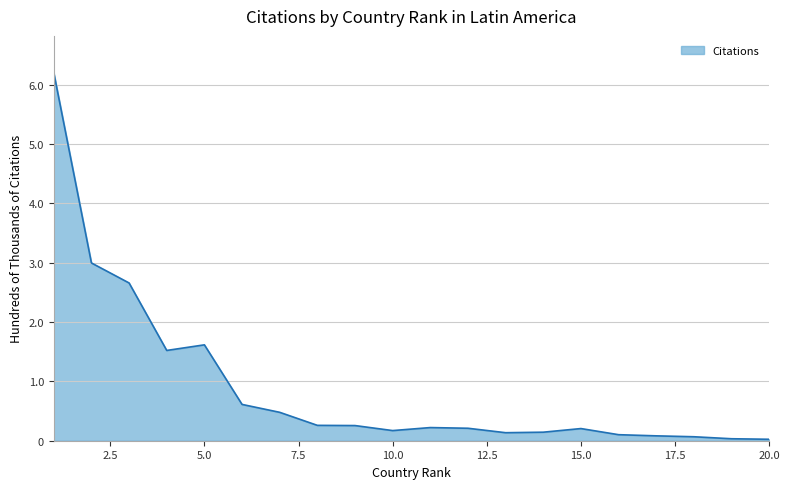

What is the average value?

89968